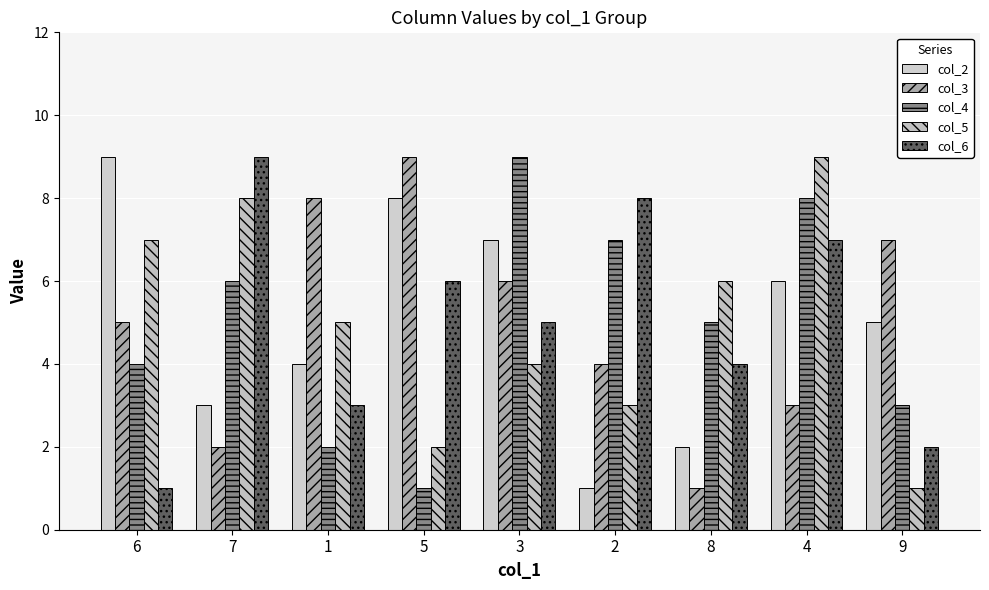

List the series in order of their peak value, highest first.

col_2, col_3, col_4, col_5, col_6